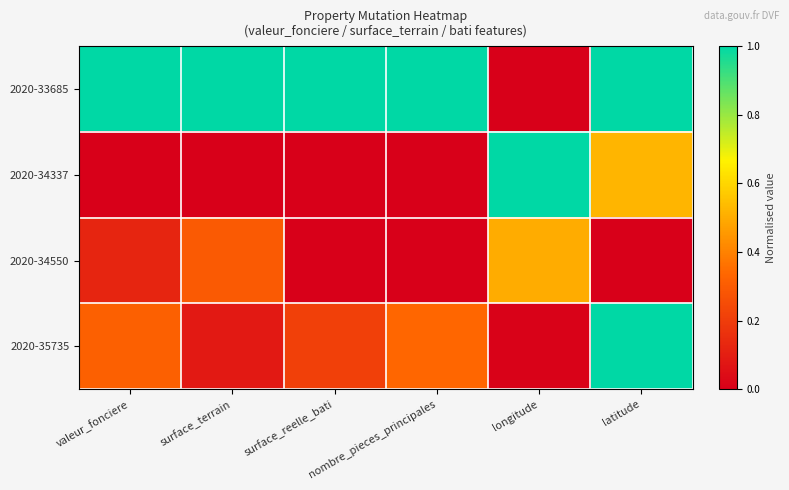

Which category has the highest value across all series?

valeur_fonciere